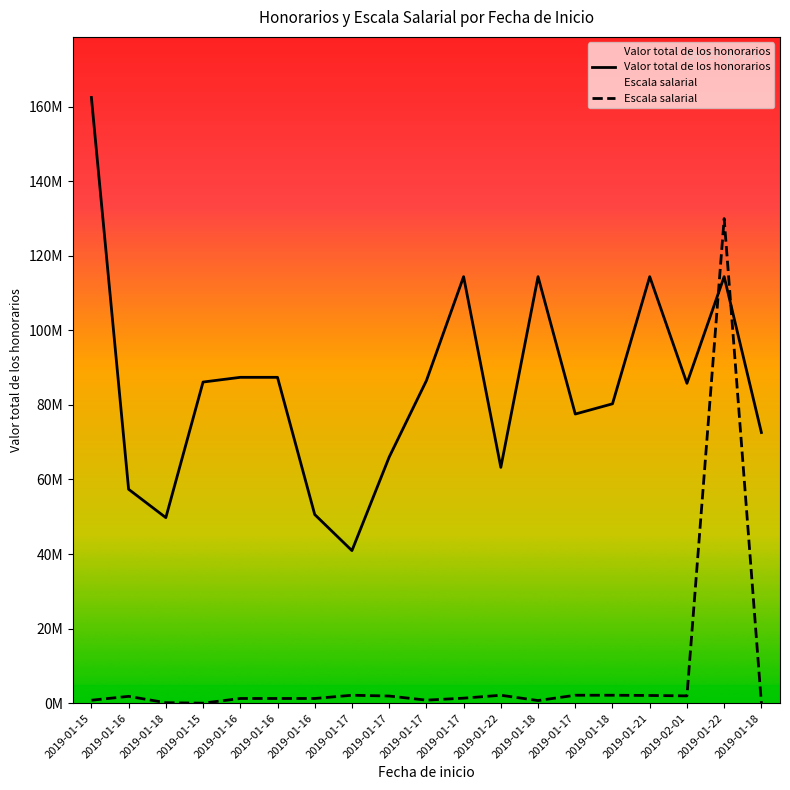

Which series changed the most between 2019-01-16 and 2019-01-22?

Escala salarial